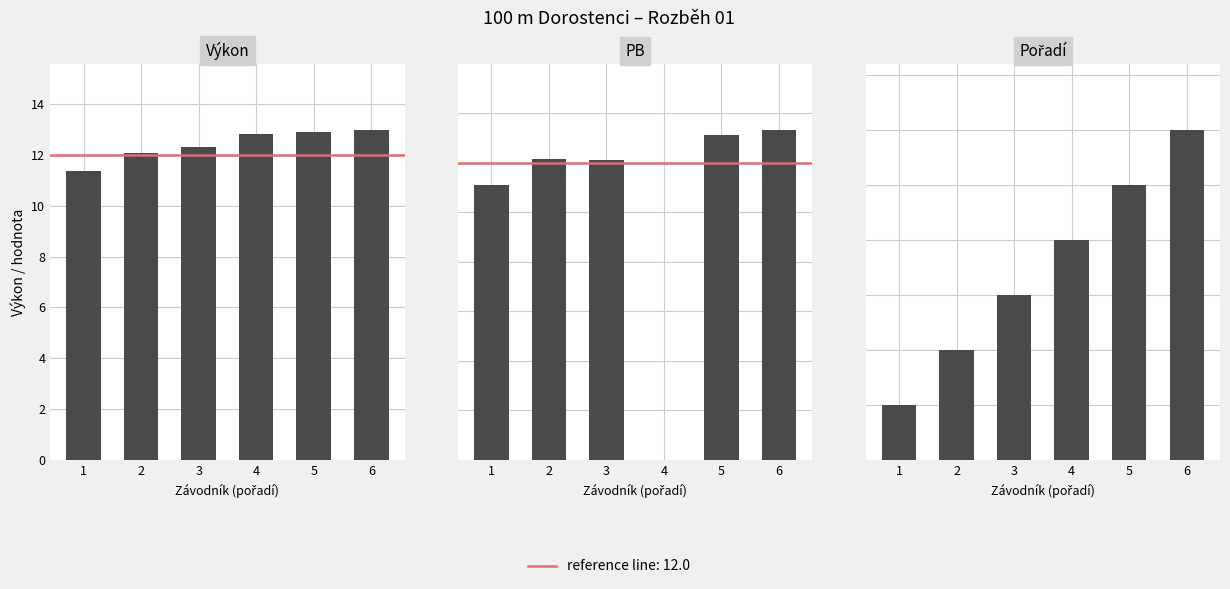

At 6, list the series in order from largest to smallest.

PB, Výkon, Pořadí